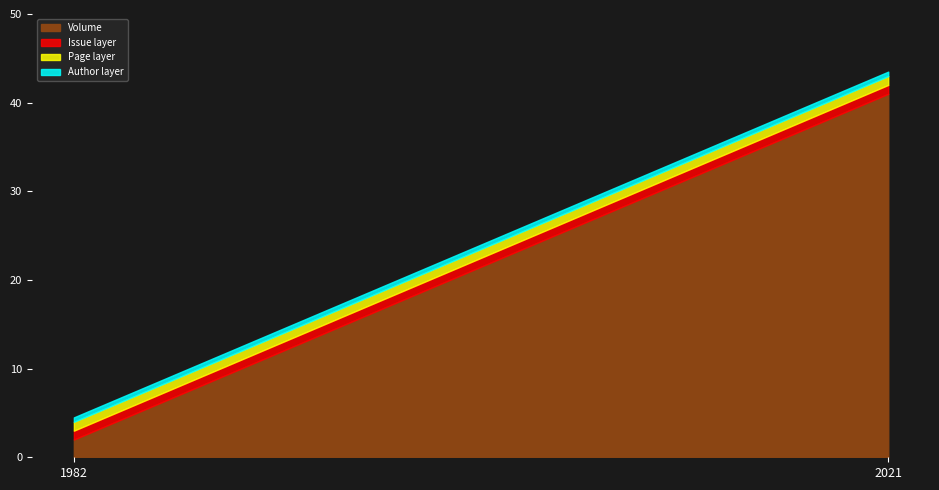

At which label is the value closest to 21?

1982